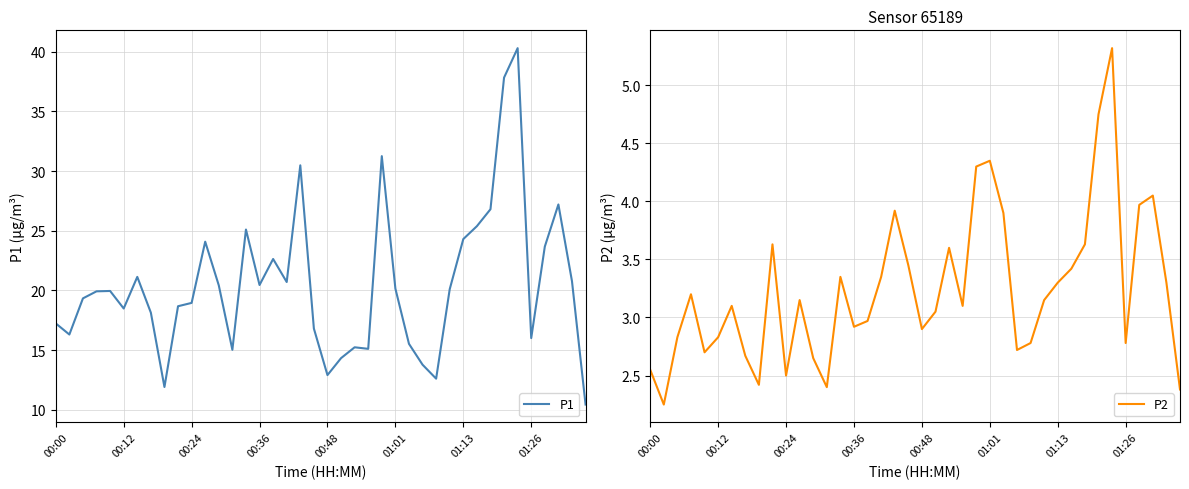

True or false: P1 has a value of 23.3 at 19.

False